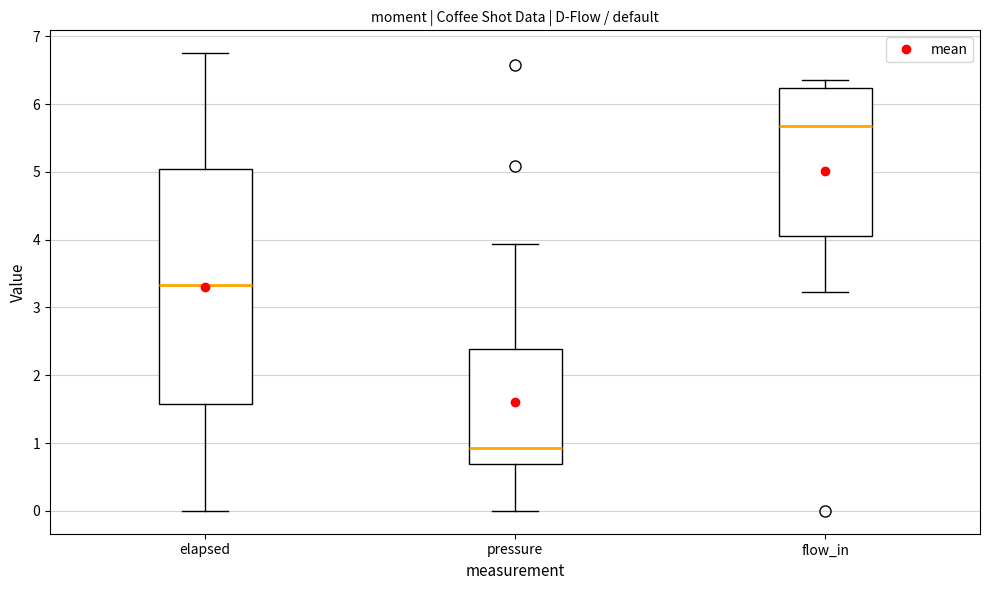

Reading left to right, transcribe this box plot: for each box, give where its median line is, the range the box spans, and where its two whiskers end, as read against the y-axis. The values are not printed on the chart, so give them approximately, as read against the axis.

elapsed: median 3.3, box 1.6 to 5.0, whiskers 0.0 to 6.7
pressure: median 0.9, box 0.7 to 2.4, whiskers 0.0 to 3.9
flow_in: median 5.7, box 4.1 to 6.2, whiskers 3.2 to 6.4